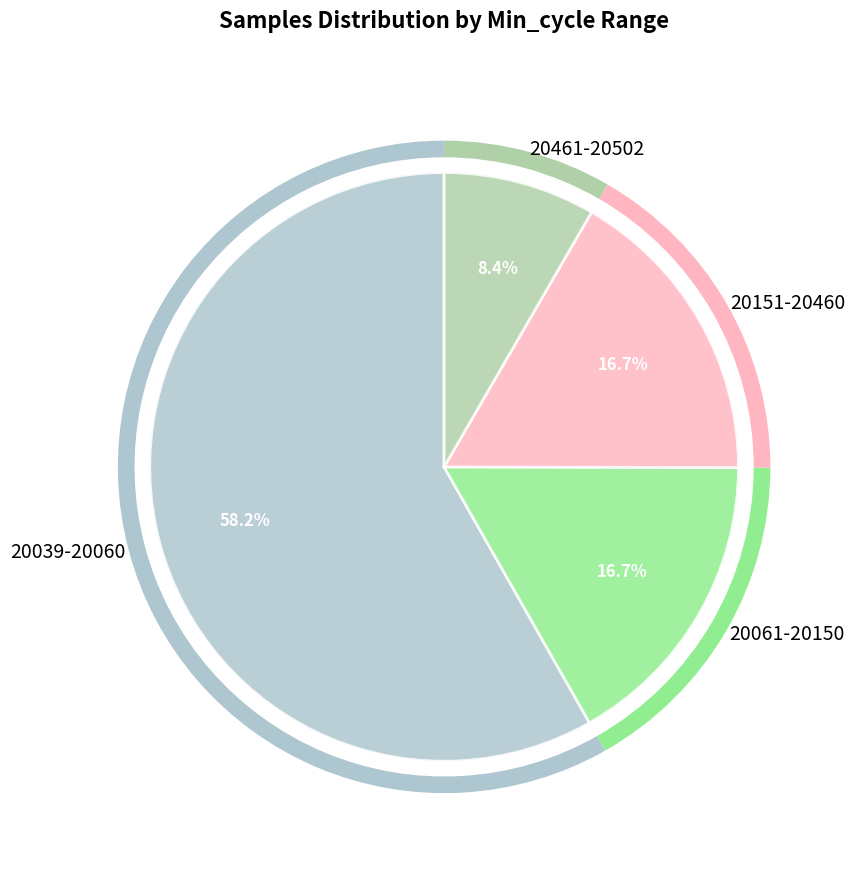

Approximately how many times larger is the value at 20061-20150 compared to 20039-20060?

0.3